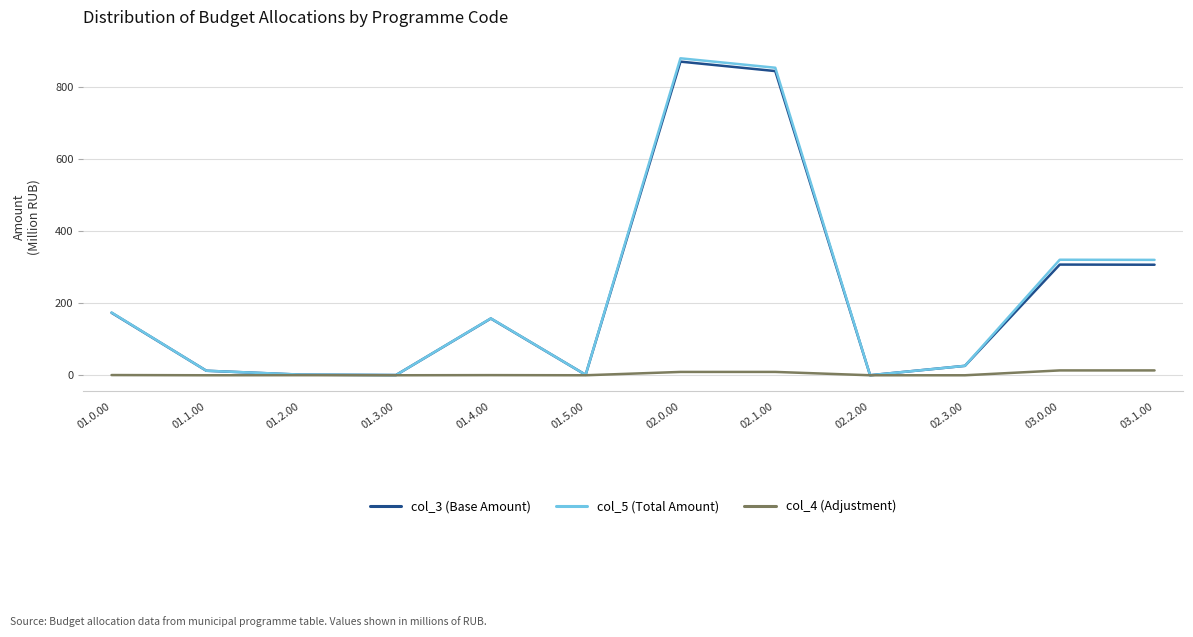

Which category has the highest value in the col_5 (Total Amount) series?

02.0.00